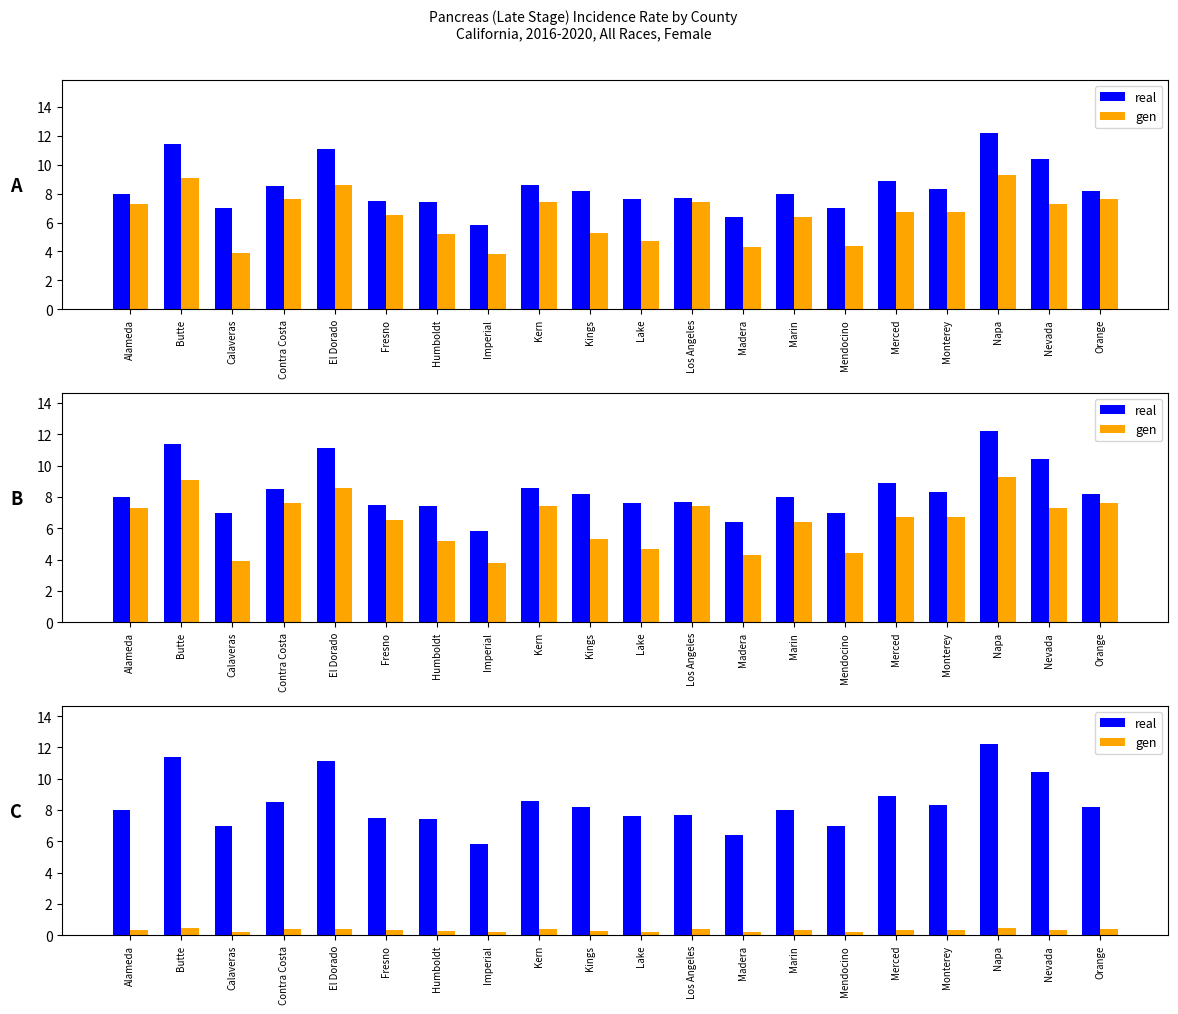

Which series changed the most between Butte and Humboldt?

real